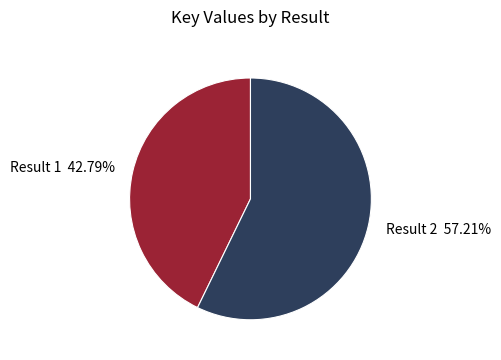

Rank the categories by value from lowest to highest.

Result 1 42.79%, Result 2 57.21%